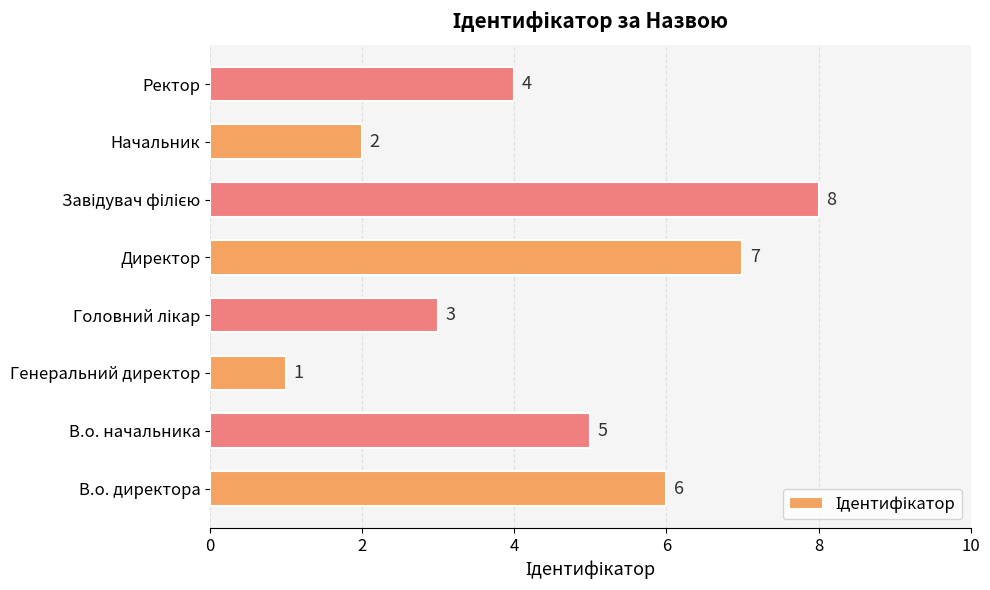

At which label is the value closest to 4?

Ректор